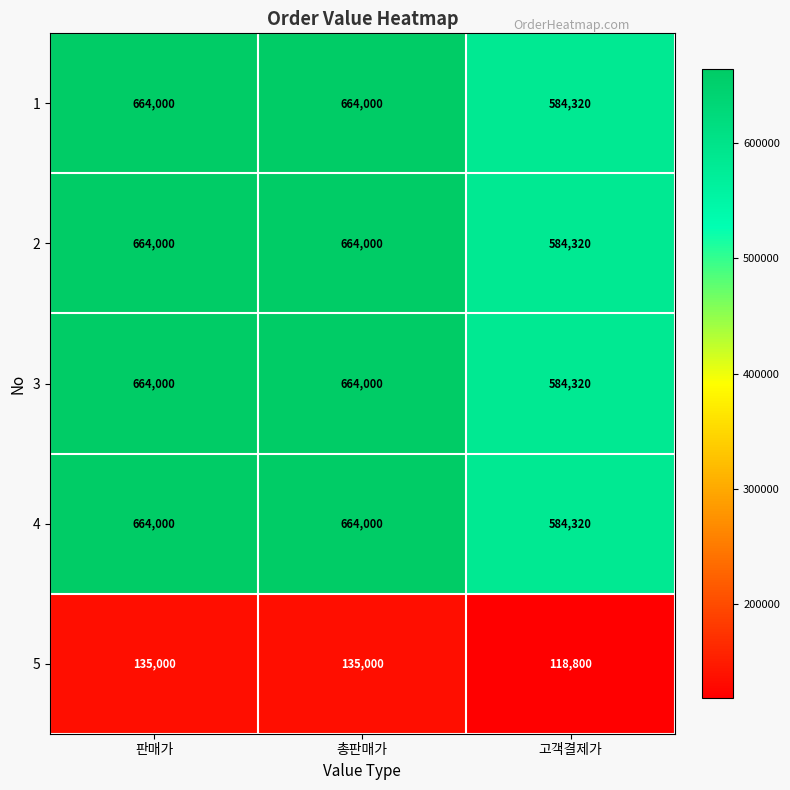

Reading right to left, list all the values displayed in this chart.

1: 고객결제가=584320	총판매가=664000	판매가=664000
2: 고객결제가=584320	총판매가=664000	판매가=664000
3: 고객결제가=584320	총판매가=664000	판매가=664000
4: 고객결제가=584320	총판매가=664000	판매가=664000
5: 고객결제가=118800	총판매가=135000	판매가=135000